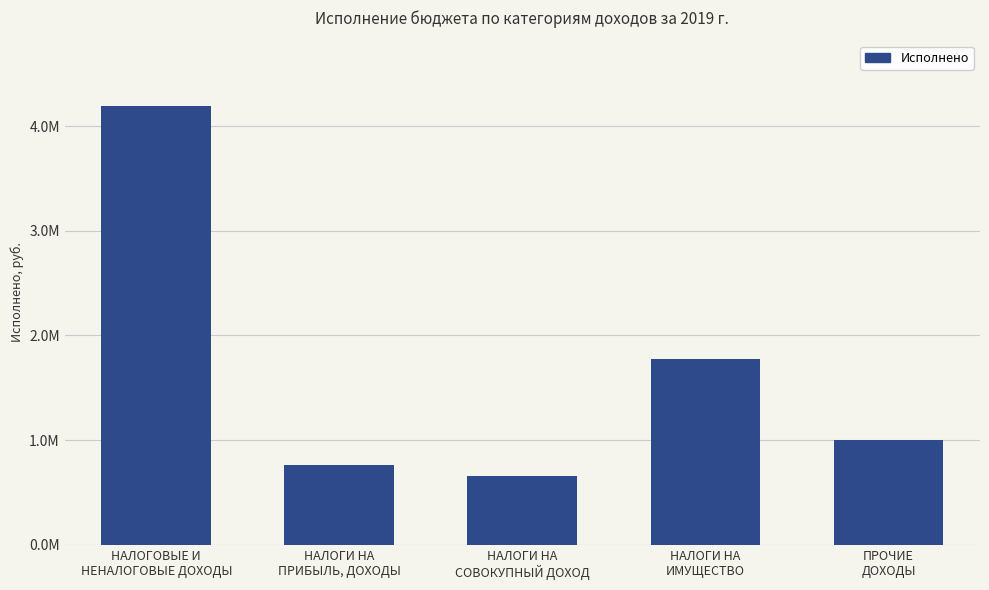

Count the number of data series in this chart.

1